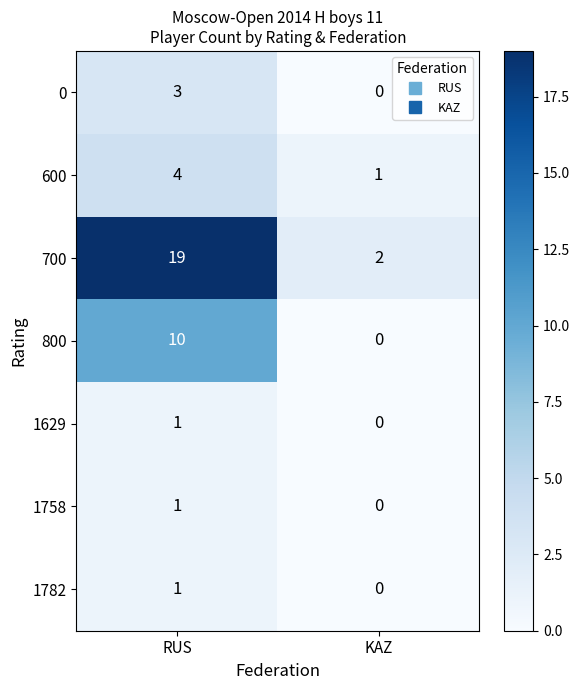

Reading left to right, what are all the values shown in this chart?

0: RUS=3	KAZ=0
600: RUS=4	KAZ=1
700: RUS=19	KAZ=2
800: RUS=10	KAZ=0
1629: RUS=1	KAZ=0
1758: RUS=1	KAZ=0
1782: RUS=1	KAZ=0